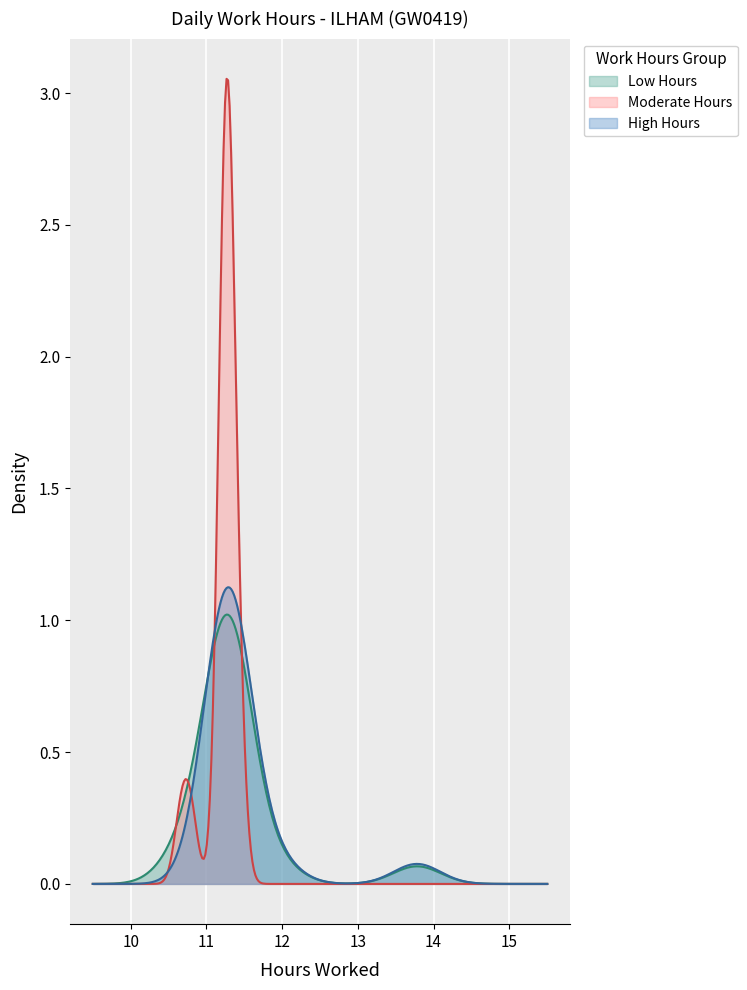

Which series has the widest spread of values?

Moderate Hours